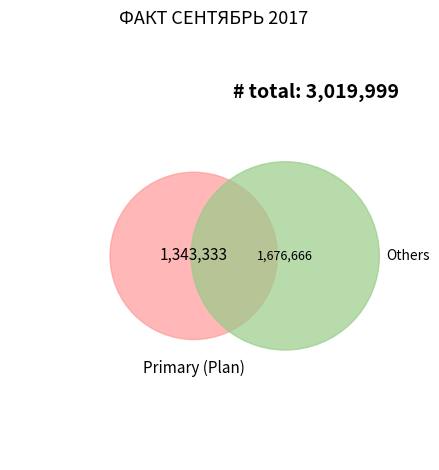

What percentage is NOT represented by 200000?

93.4%